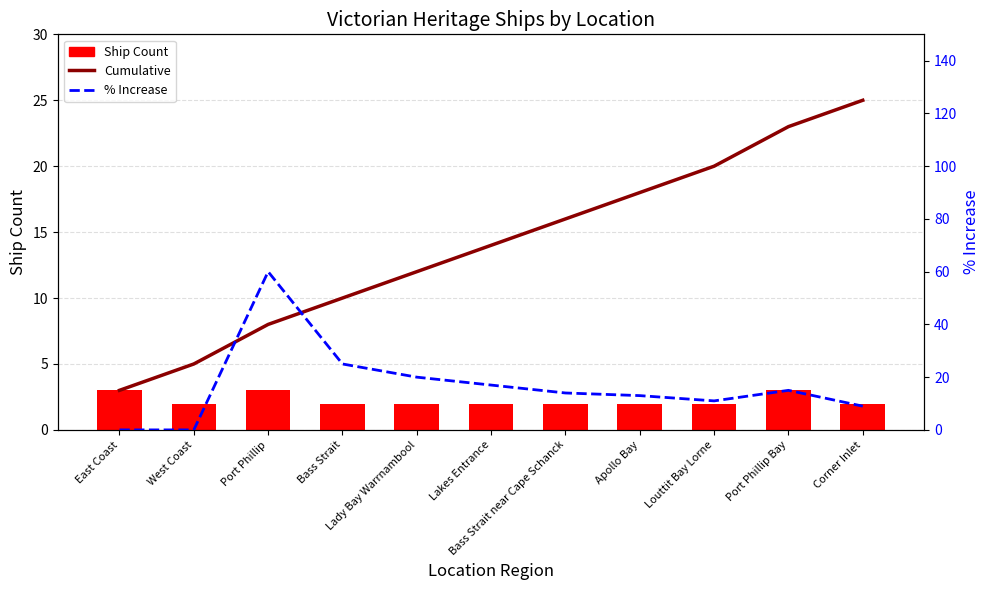

What is the label of the 8th bar from the right?

Bass Strait